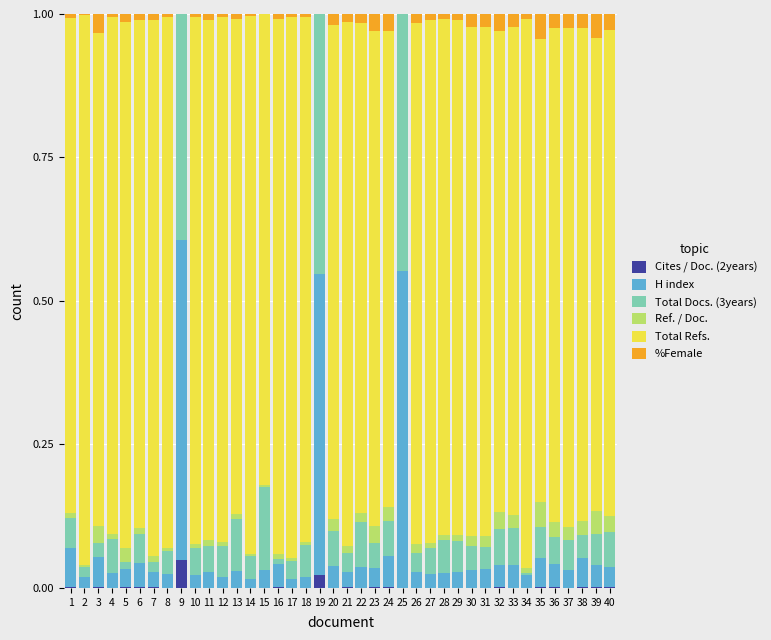

Is it true that Cites / Doc. (2years) equals 0.0 at 4?

True